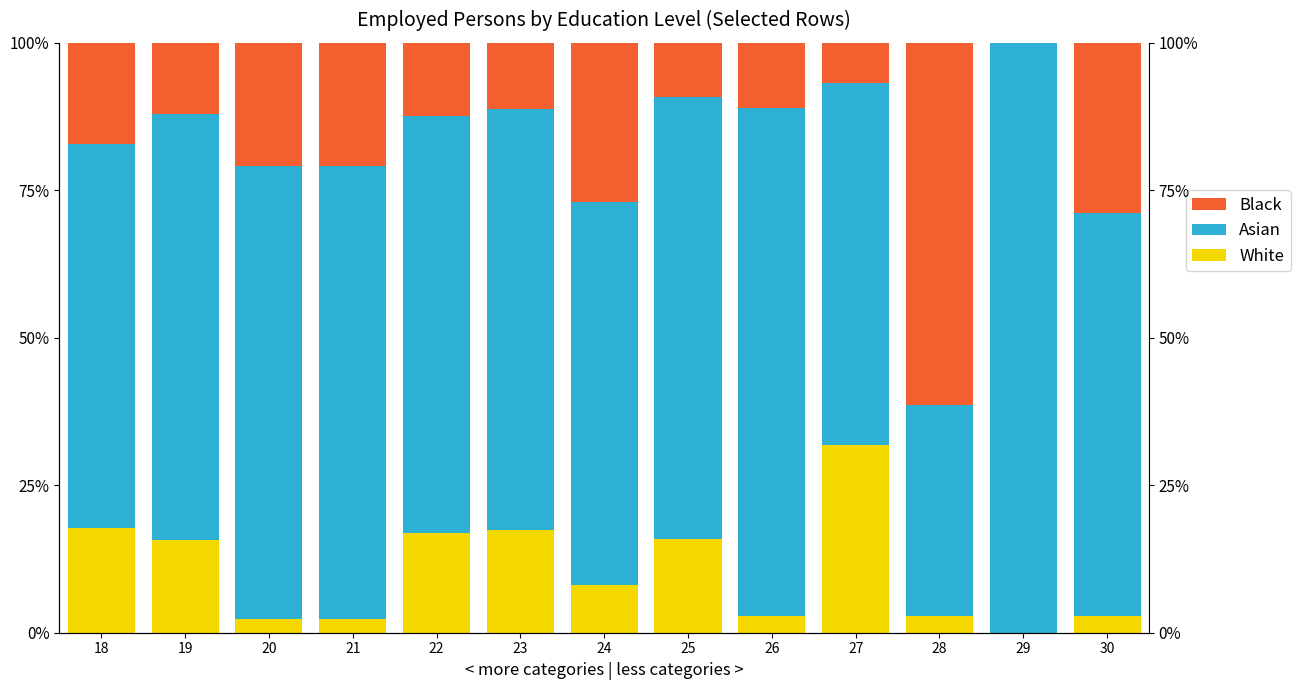

Reading right to left, what are all the values shown in this chart?

White: 2.8	0.0	2.9	31.8	2.8	15.8	8.1	17.4	16.9	2.3	2.3	15.8	17.8
Asian: 68.3	100.0	35.7	61.4	86.1	75.0	64.9	71.3	70.7	76.7	76.7	72.2	65.1
Black: 28.9	0.0	61.4	6.8	11.1	9.2	27.0	11.3	12.4	20.9	20.9	12.0	17.2